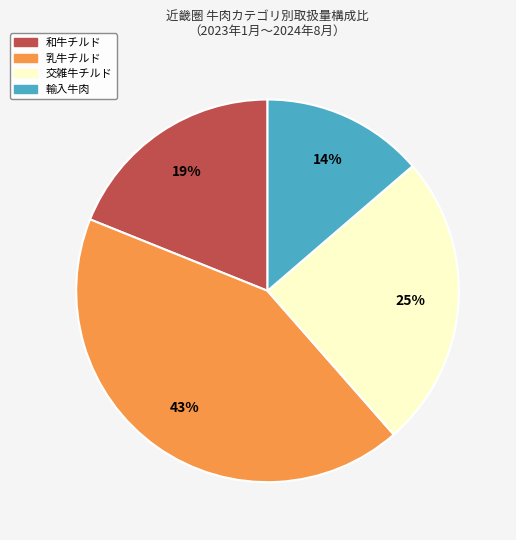

How many segments does this pie chart have?

4